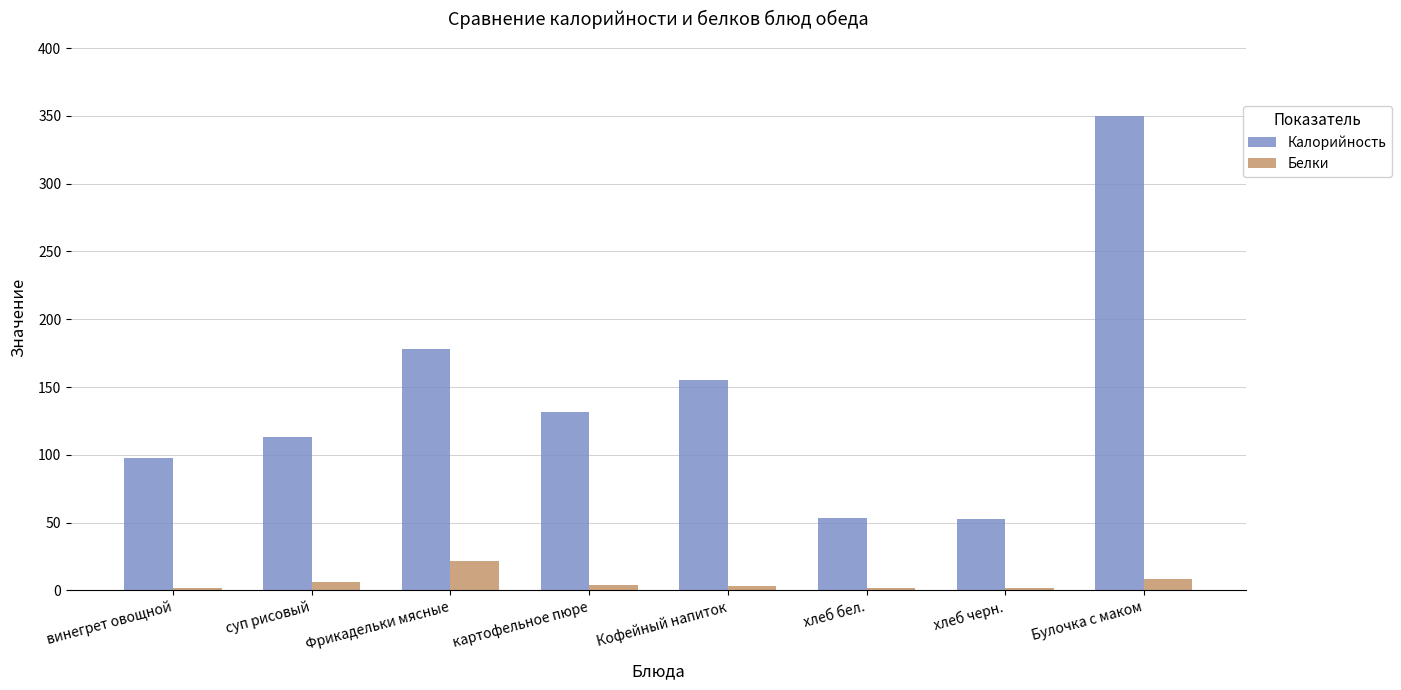

At which category is the sum across all series the highest?

Булочка с маком